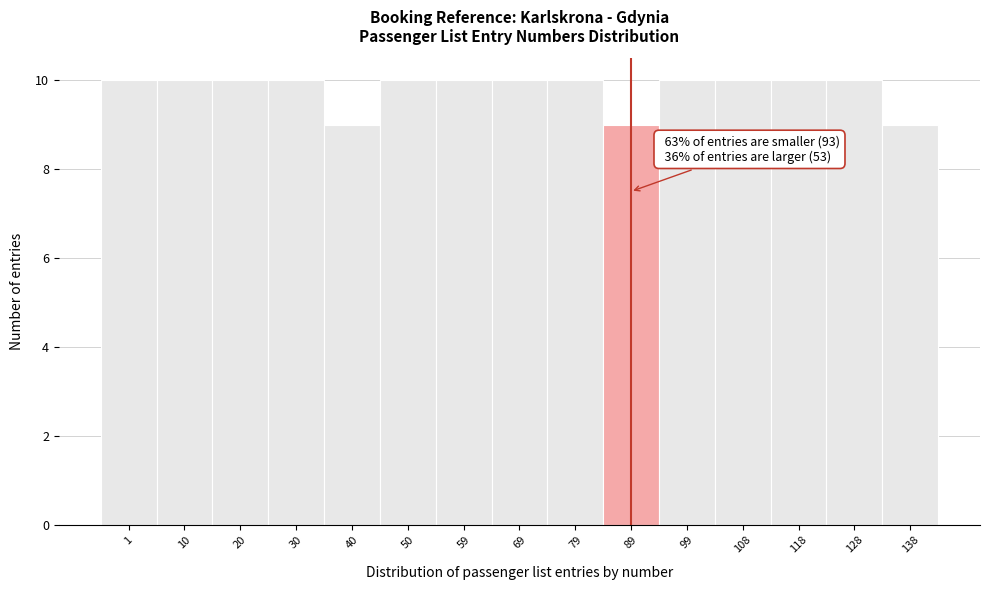

Reading right to left, extract all data points from this chart.

9	10	10	10	10	9	10	10	10	10	9	10	10	10	10